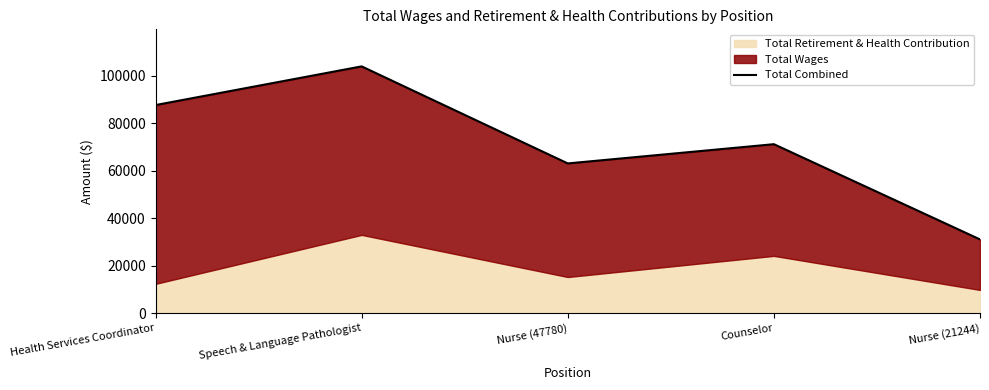

How many lines are shown in the chart?

1